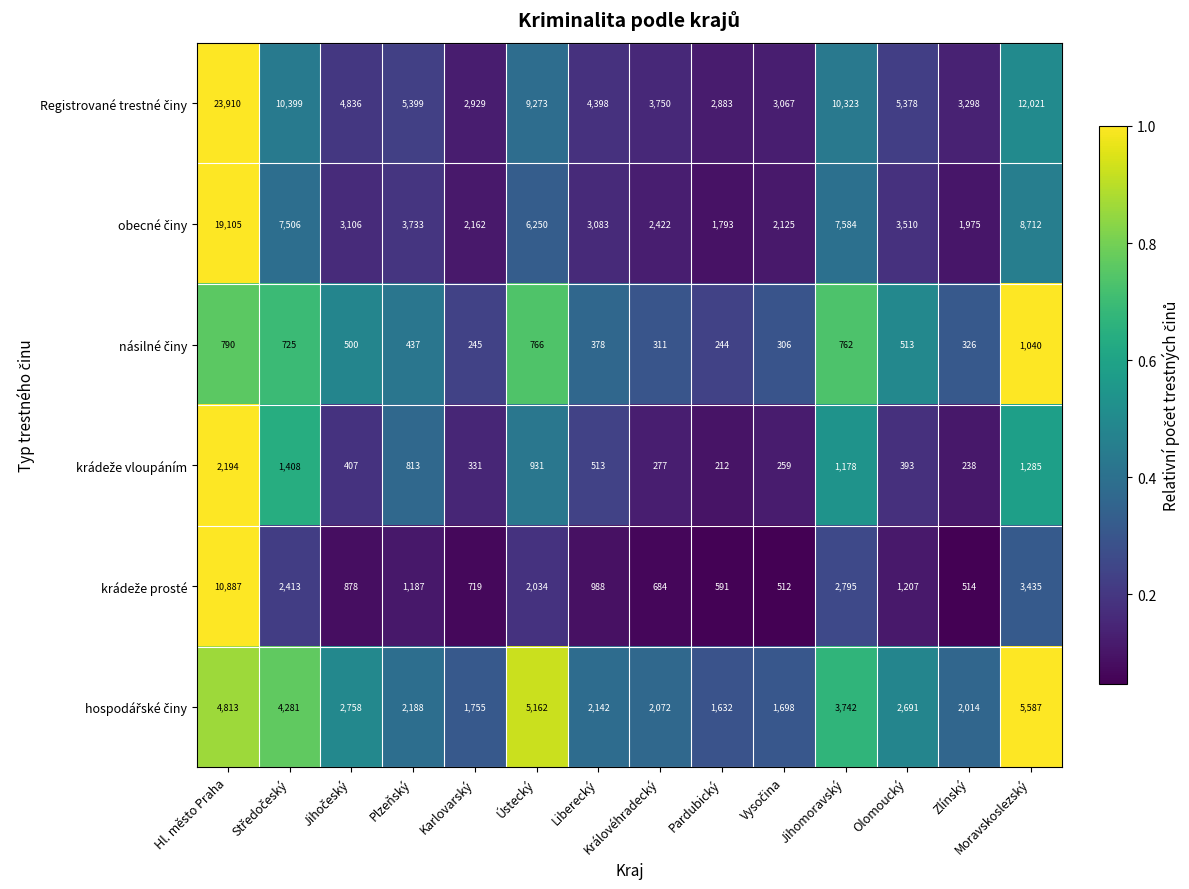

What is the difference between the highest and lowest values at Hl. město Praha?

23120